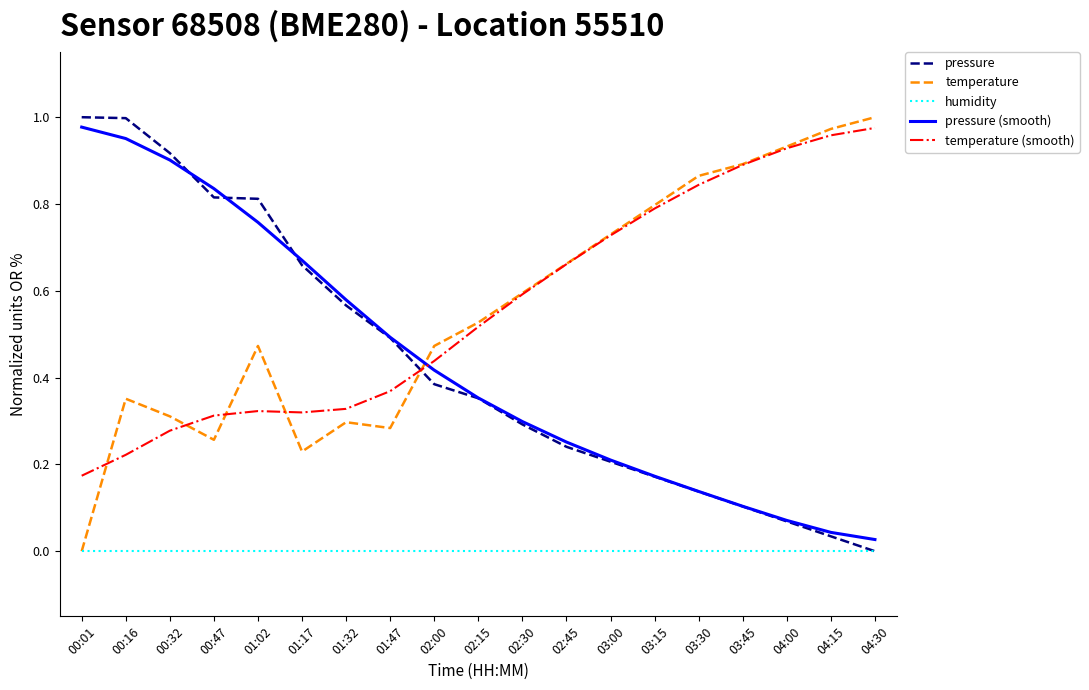

What position from the right is 03:30?

5